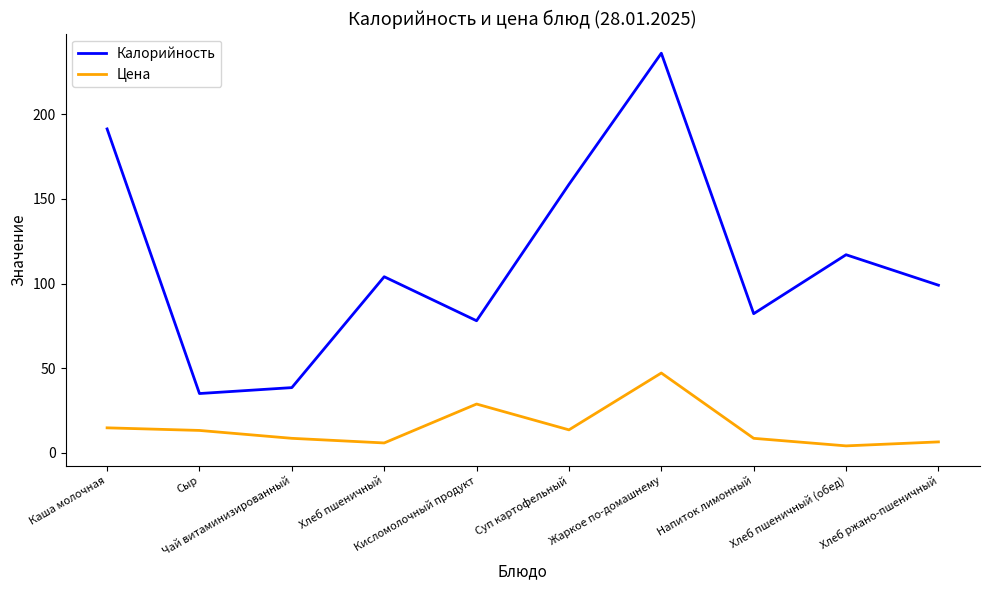

At how many categories does at least one series exceed 203?

1